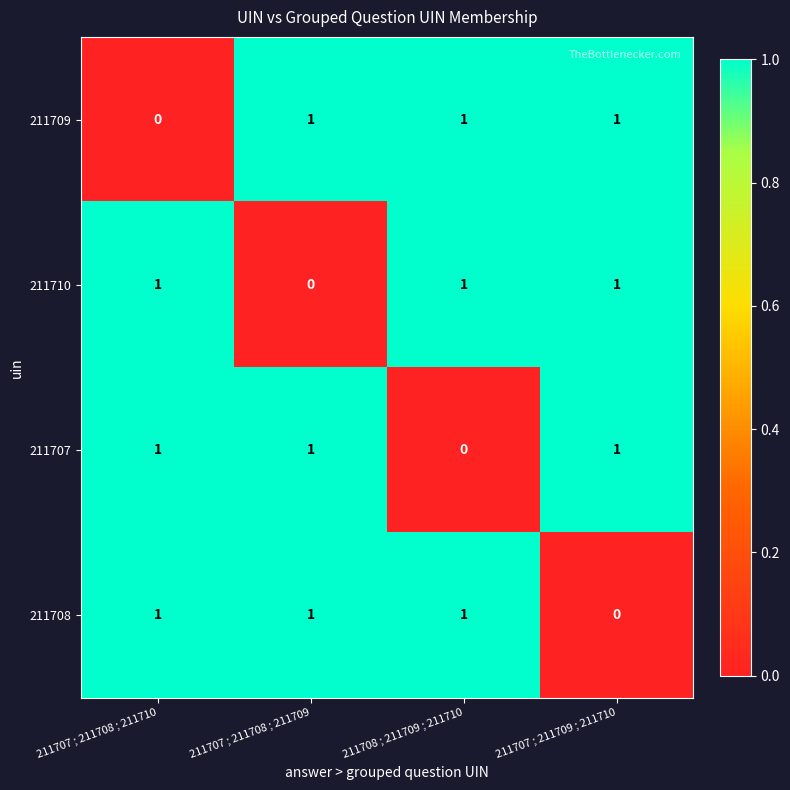

At how many categories does at least one series exceed 0?

4